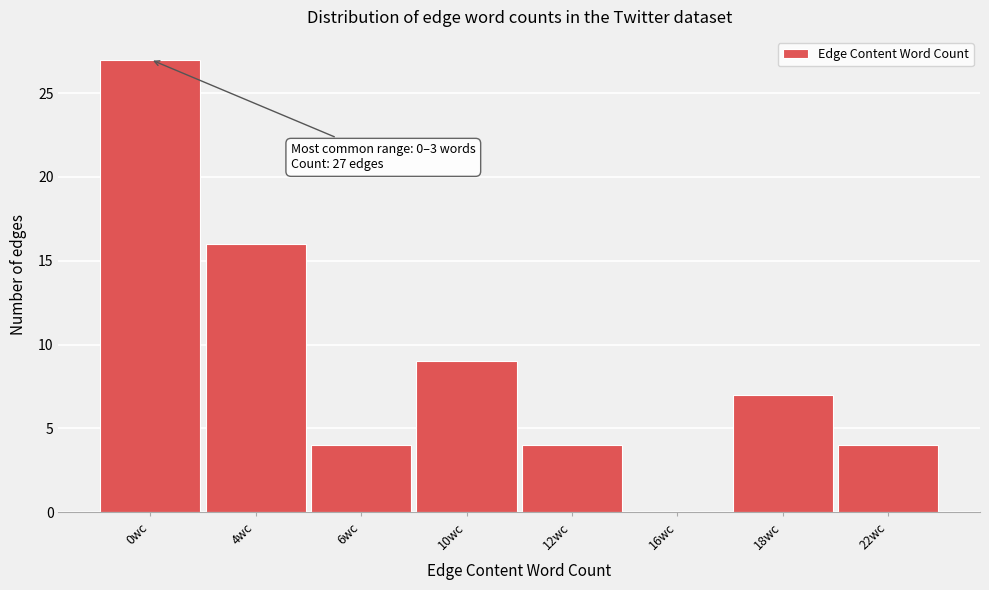

Reading left to right, what are all the values shown in this chart?

0wc=27	4wc=16	6wc=4	10wc=9	12wc=4	16wc=0	18wc=7	22wc=4